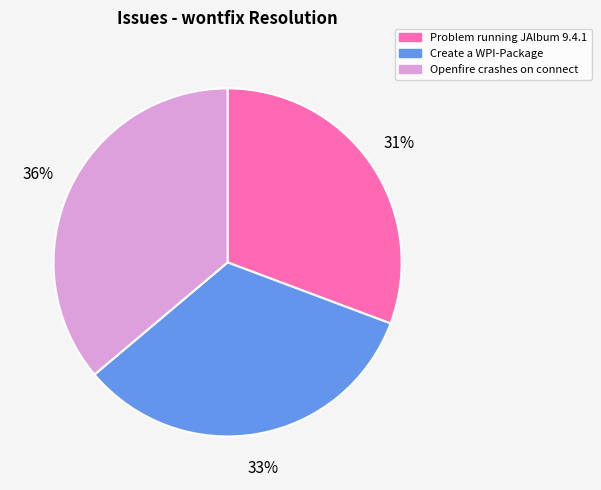

To the nearest percent, what portion does Problem running JAlbum 9.4.1 represent?

31%